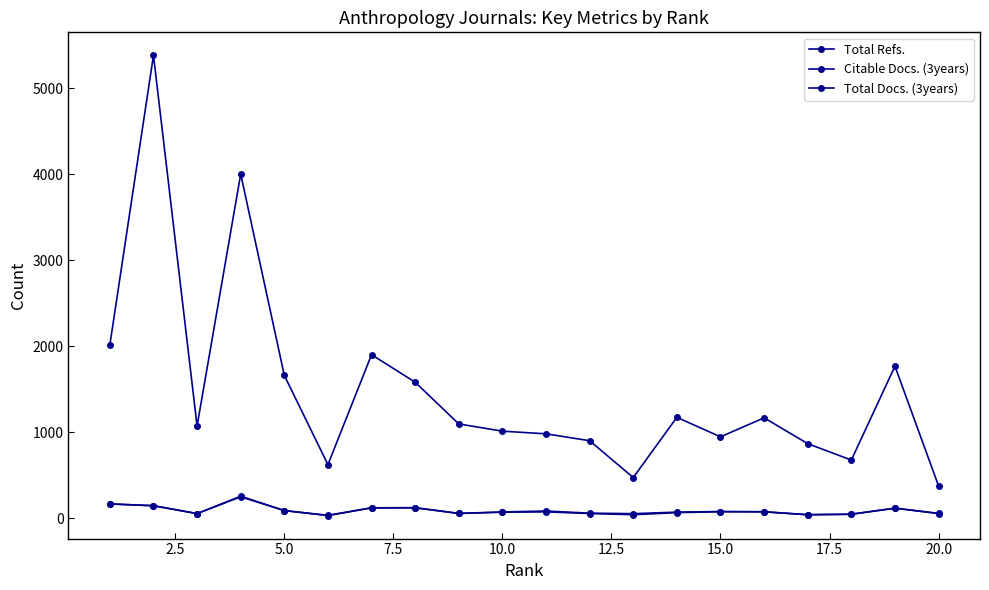

Count the number of categories in the chart.

20